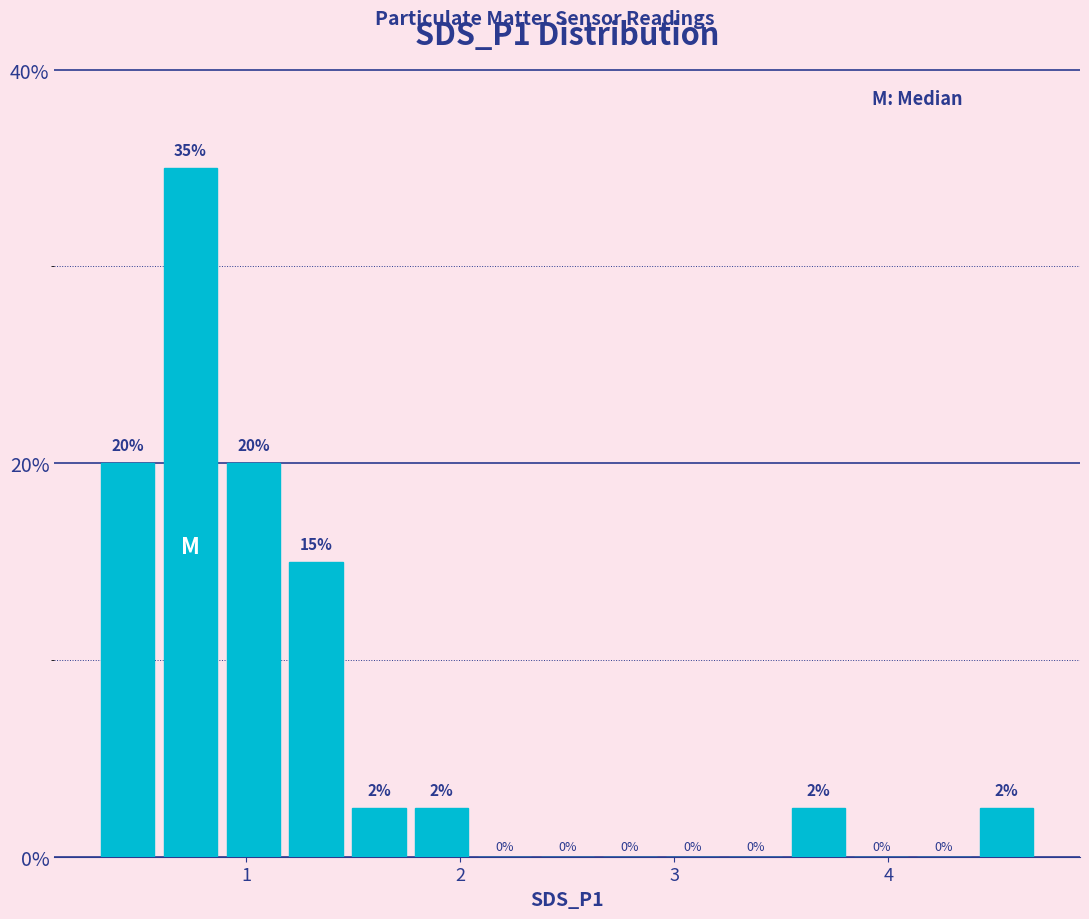

Around what value on the x-axis is the tallest bar? Give the approximate position of its centre, as read against the axis.

0.7